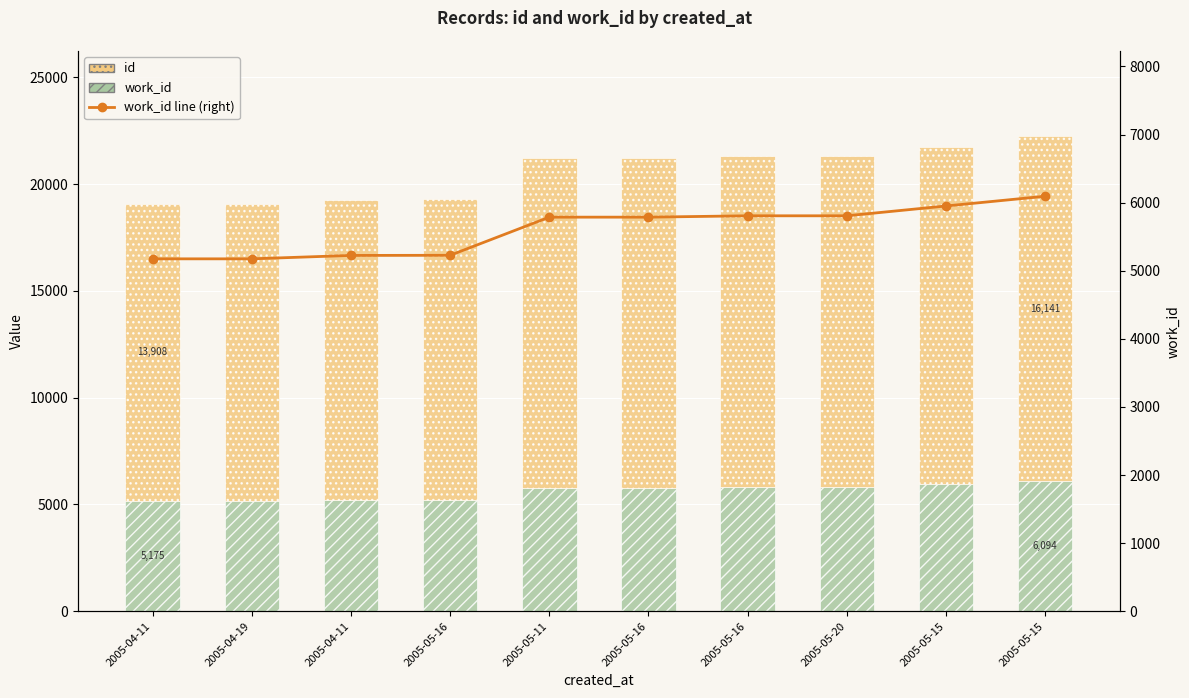

True or false: id has a value of 22506 at 2005-05-20.

False